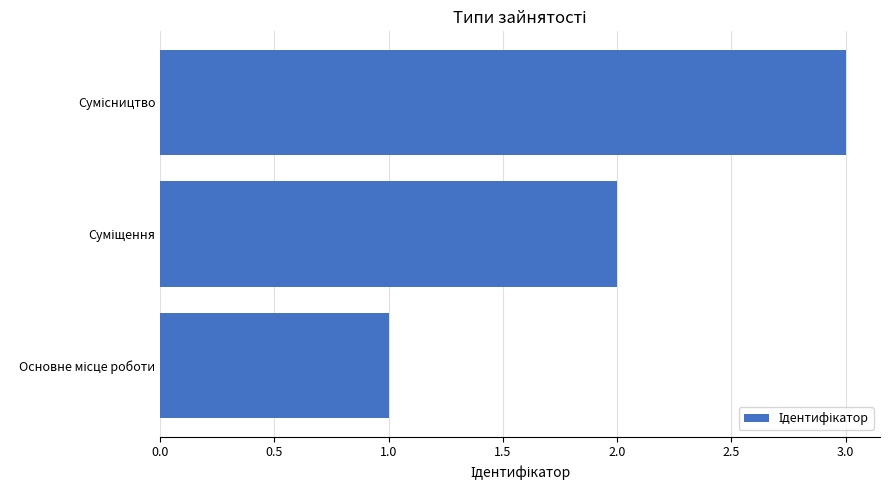

What is the sum of all values?

6